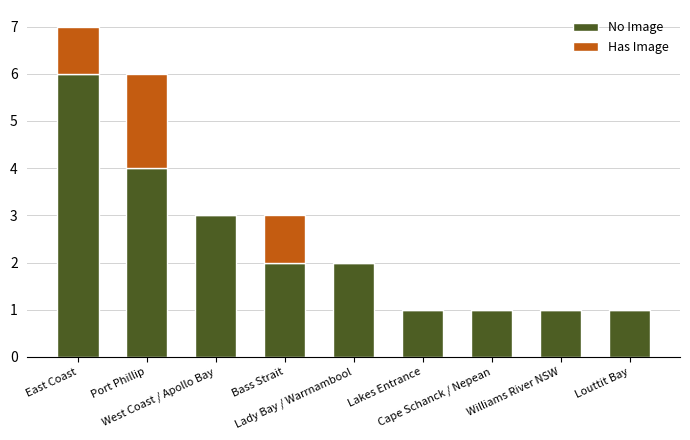

What is the sum of all No Image values?

21